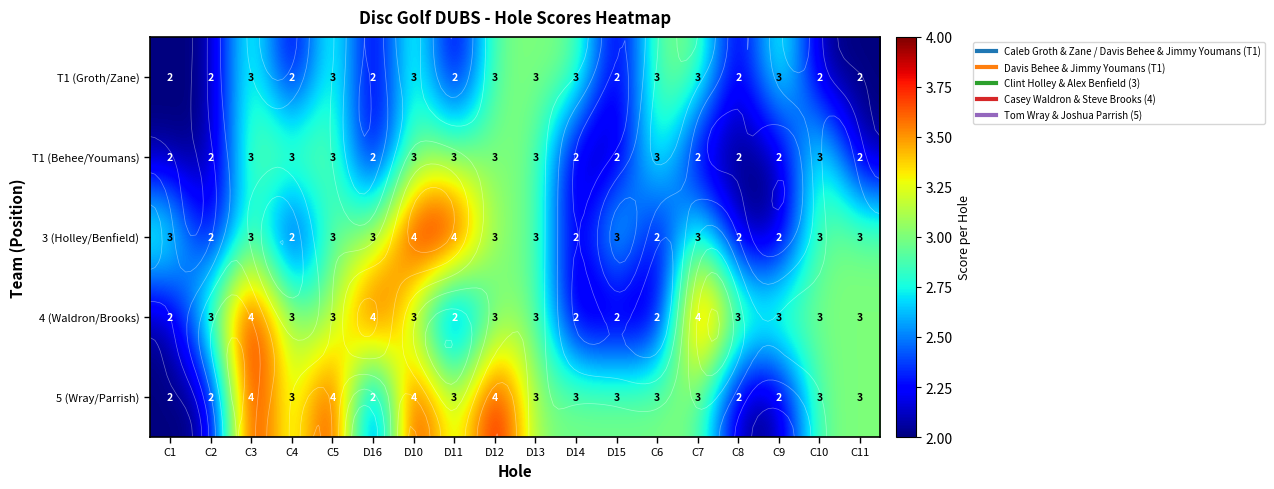

What is the difference between the 3 (Holley/Benfield) values at C8 and D13?

1